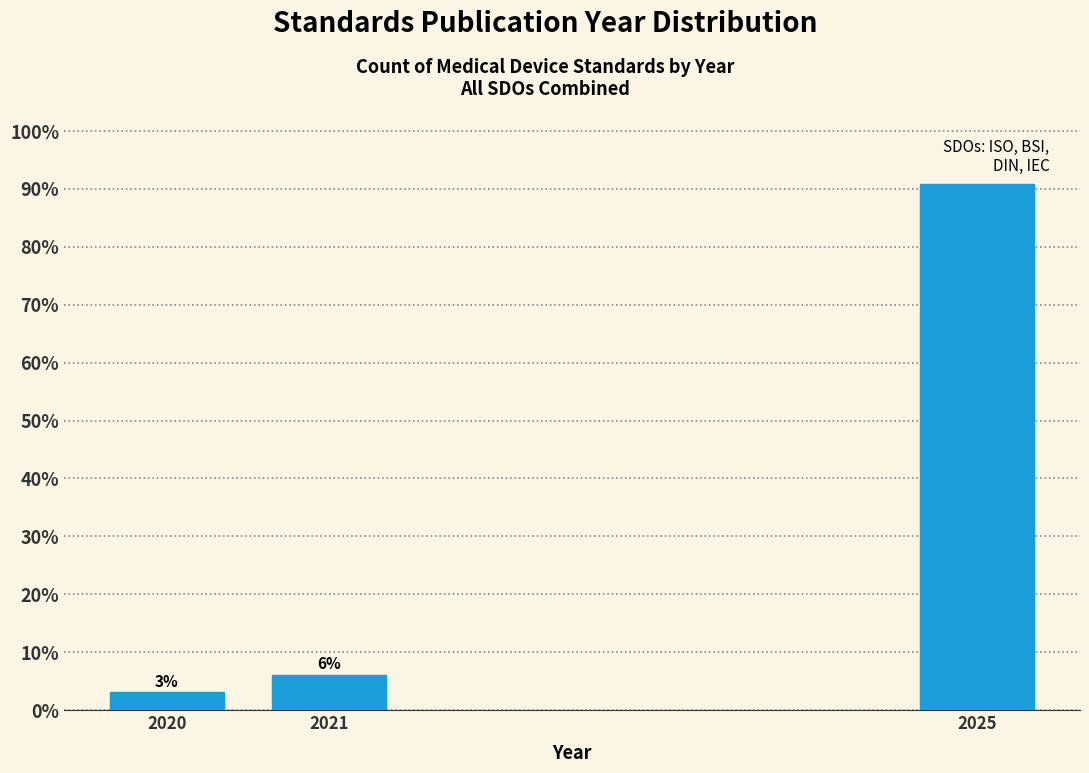

What is the approximate value at 2020?

3.0